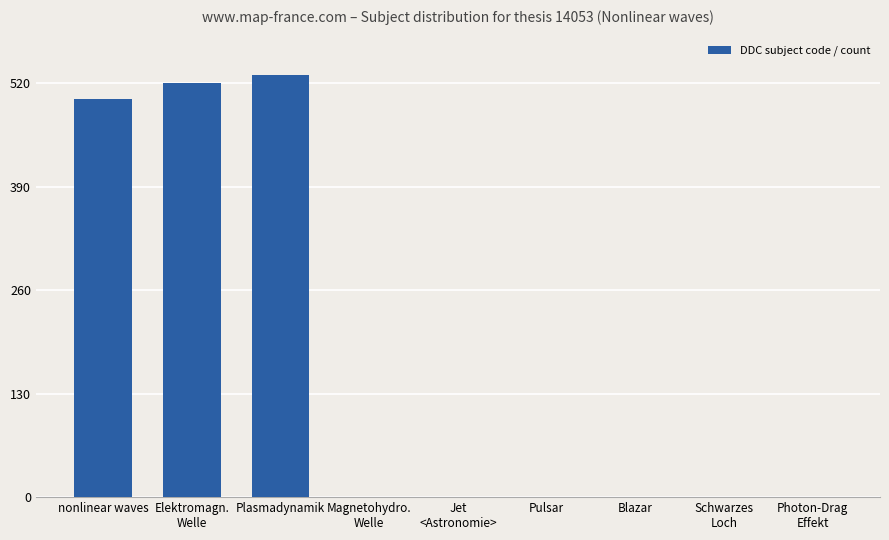

The value at Elektromagn.
Welle is 520. True or false?

True